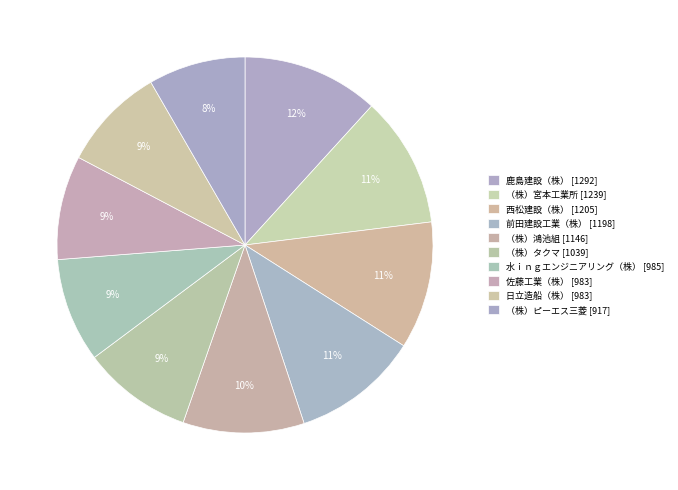

To the nearest percent, what is the difference between the 日立造船（株） and （株）宮本工業所 slice percentages?

2%